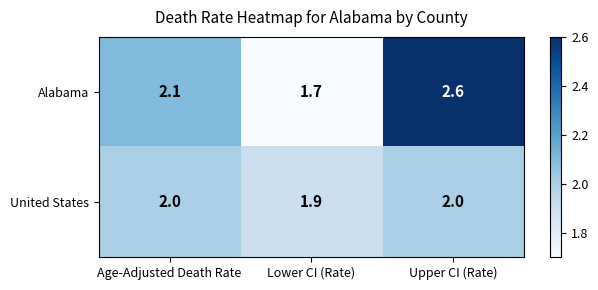

How many data points in Alabama are above 2?

2